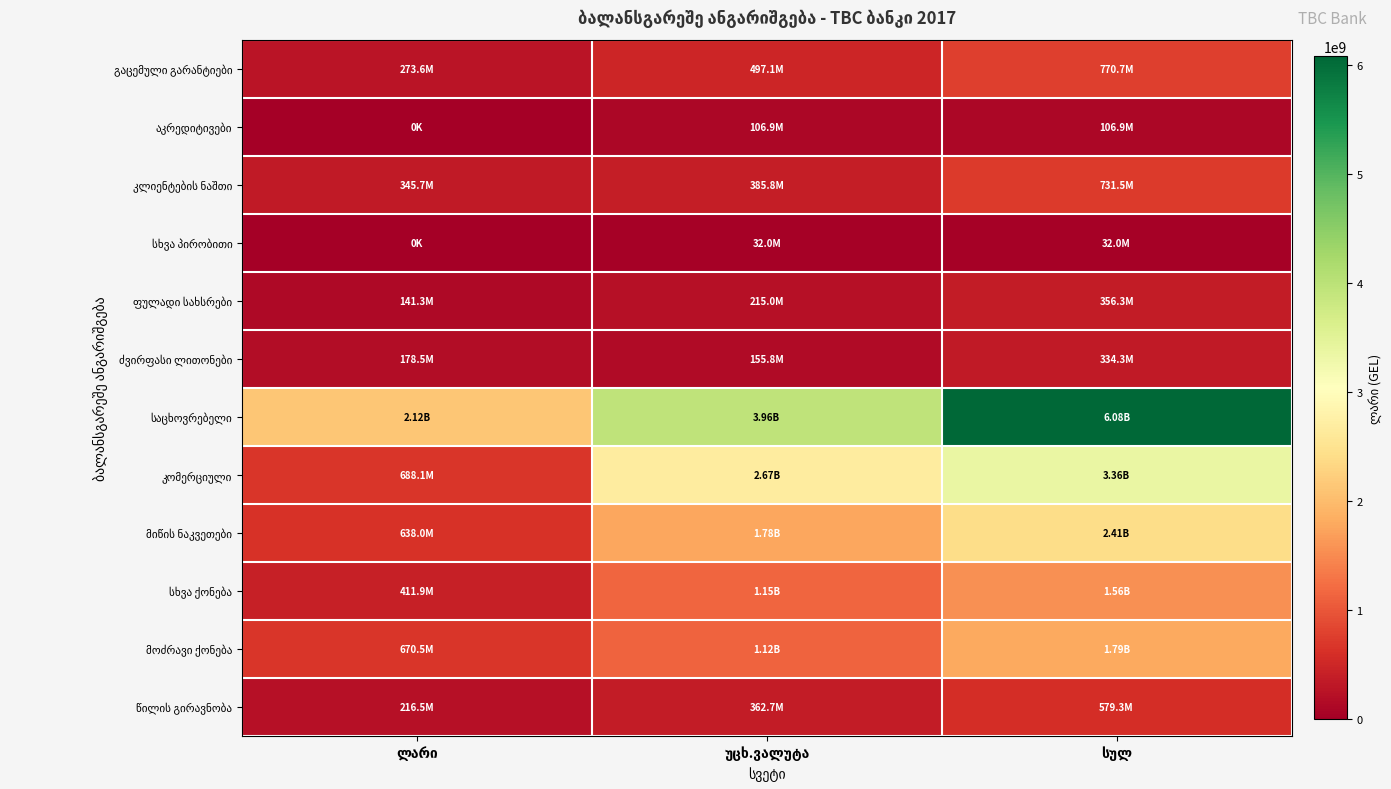

List the labels in order of მიწის ნაკვეთები value, largest first.

სულ, უცხ.ვალუტა, ლარი